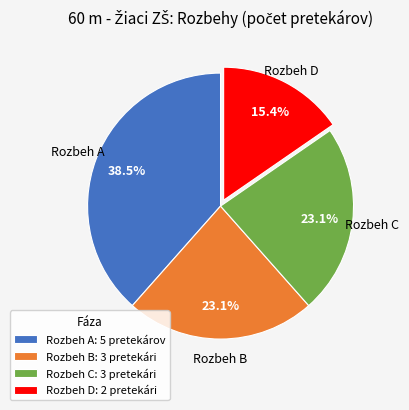

What percentage is NOT represented by Rozbeh C: 3 pretekári?

76.9%